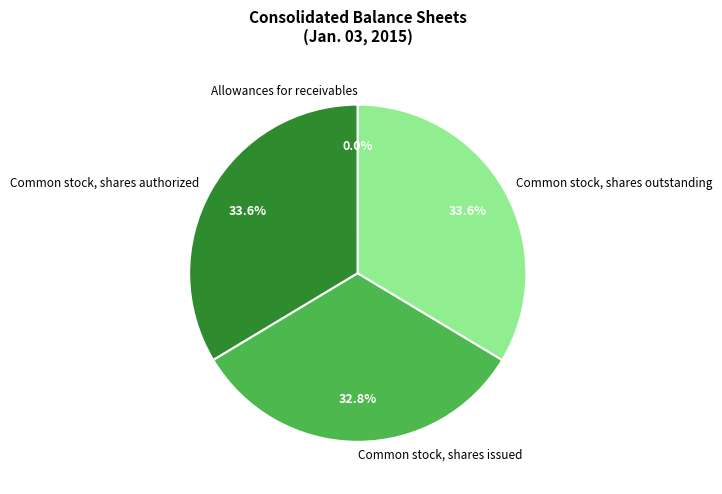

Is there any slice that represents more than half of the pie?

No